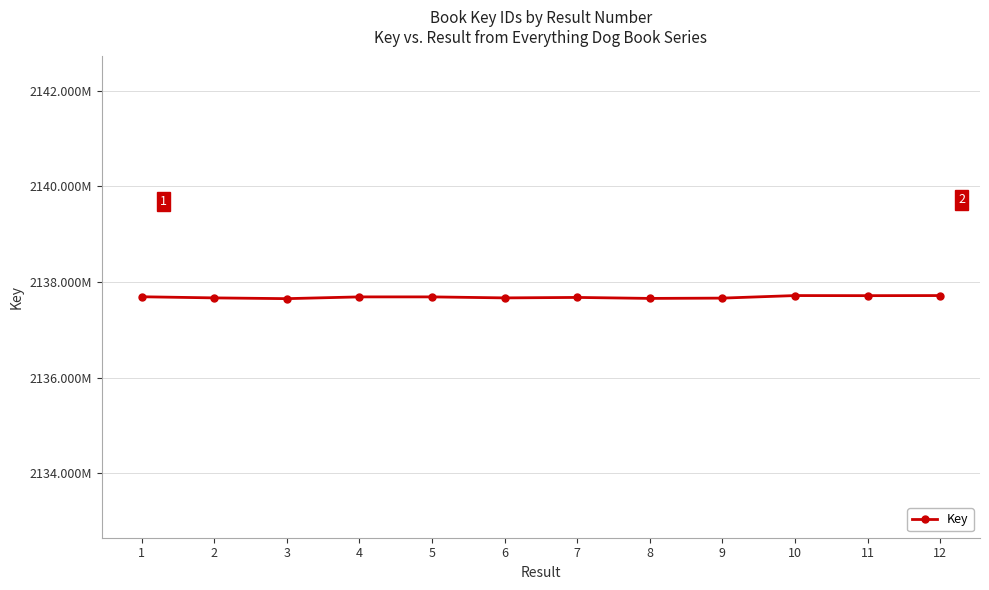

What is the value of the 6th point from the left?

2137666494